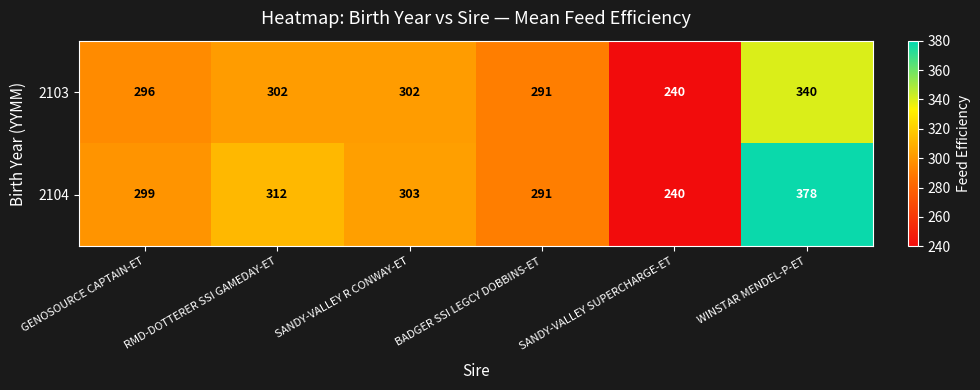

Rank the series at SANDY-VALLEY R CONWAY-ET from lowest to highest value.

2103, 2104